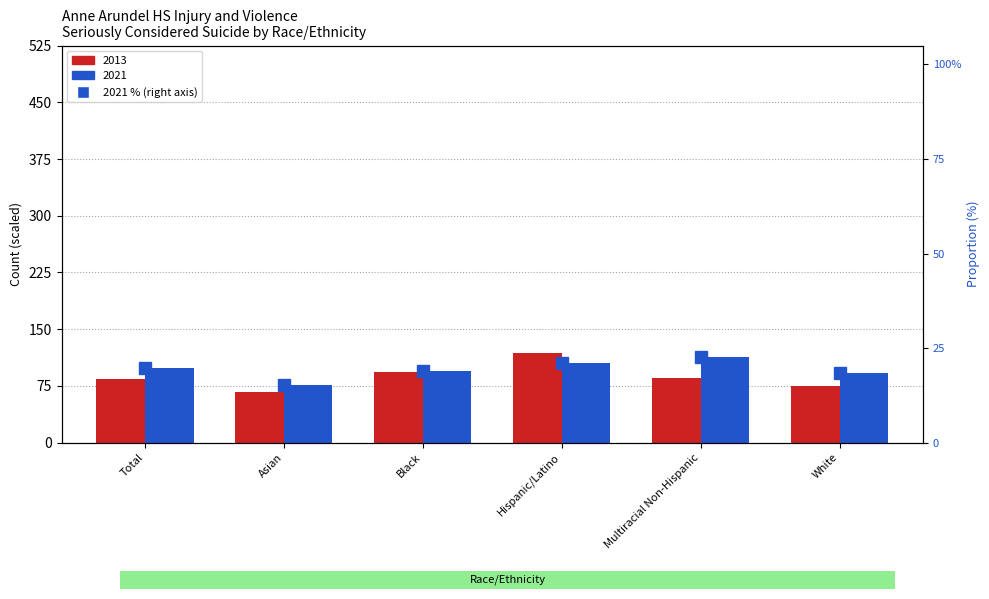

Rank the categories by value from highest to lowest.

Multiracial Non-Hispanic, Hispanic/Latino, Total, Black, White, Asian